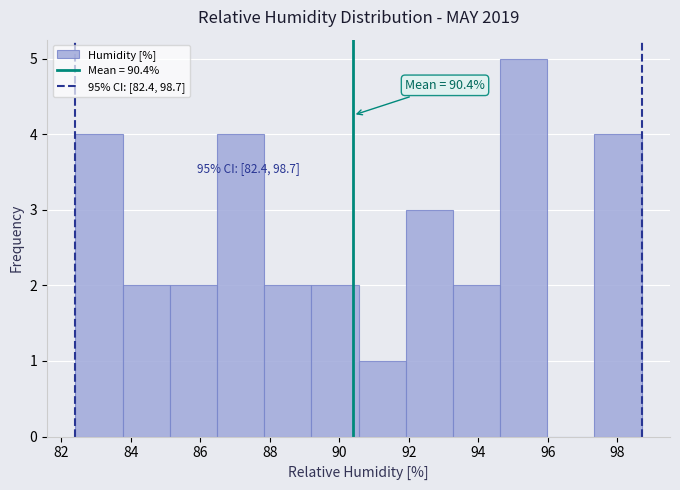

Which range on the x-axis has the tallest bar?

94.6 to 96.0